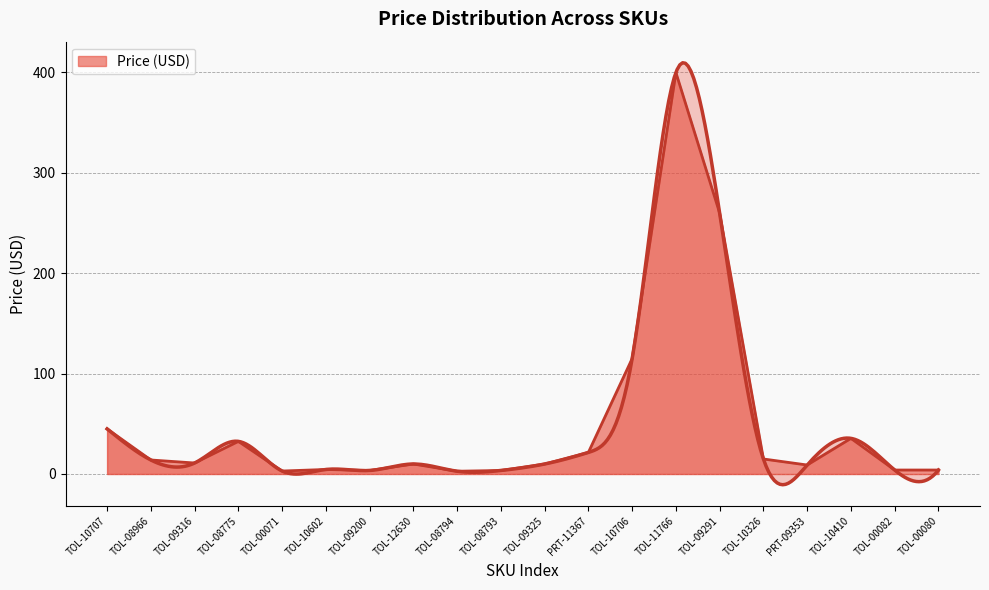

Reading left to right, list all the values displayed in this chart.

45.0	13.9	10.9	32.5	3.0	4.5	3.5	9.9	2.8	3.5	9.9	21.5	115.0	399.9	259.9	14.9	8.9	35.5	4.0	4.0